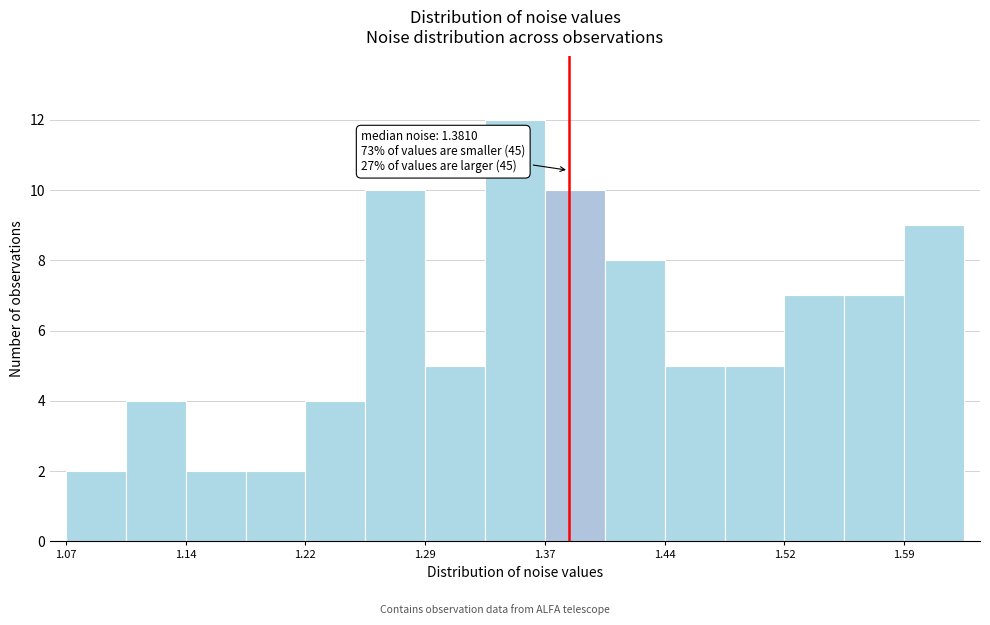

Around what value on the x-axis is the tallest bar? Give the approximate position of its centre, as read against the axis.

1.35